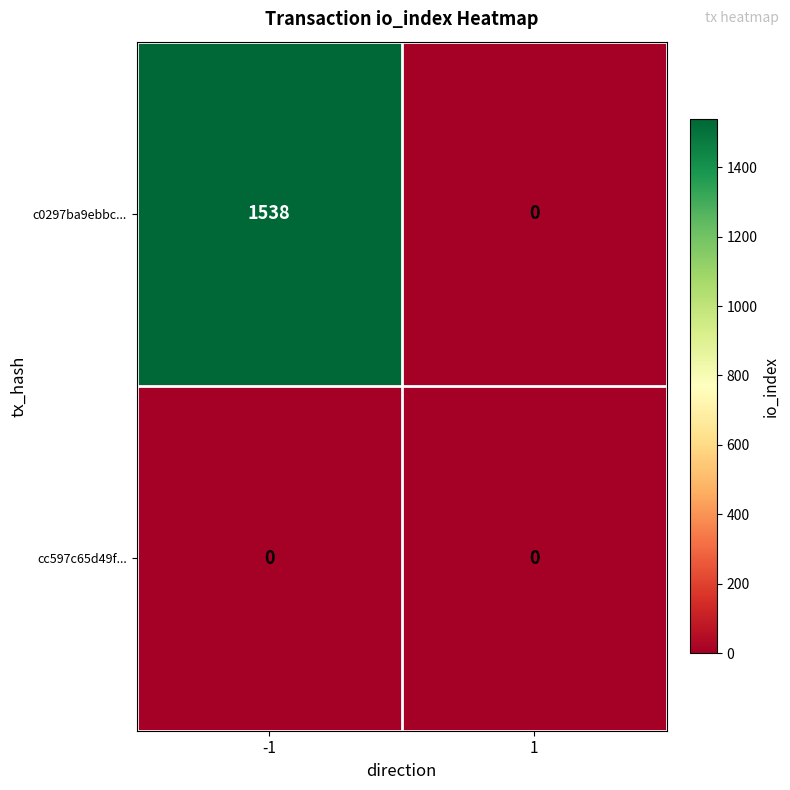

Between -1 and 1, which series saw the biggest shift?

c0297ba9ebbc...